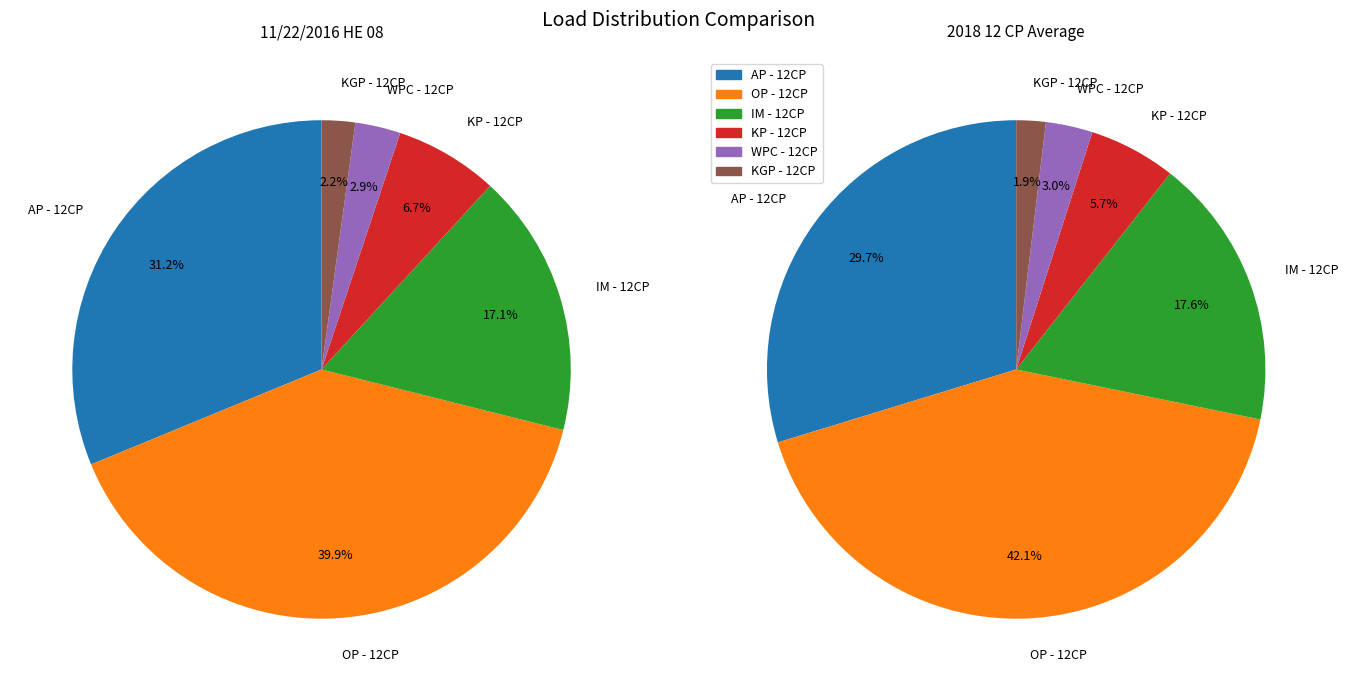

To the nearest percent, what is the combined percentage of OP - 12CP and KP - 12CP?

47%